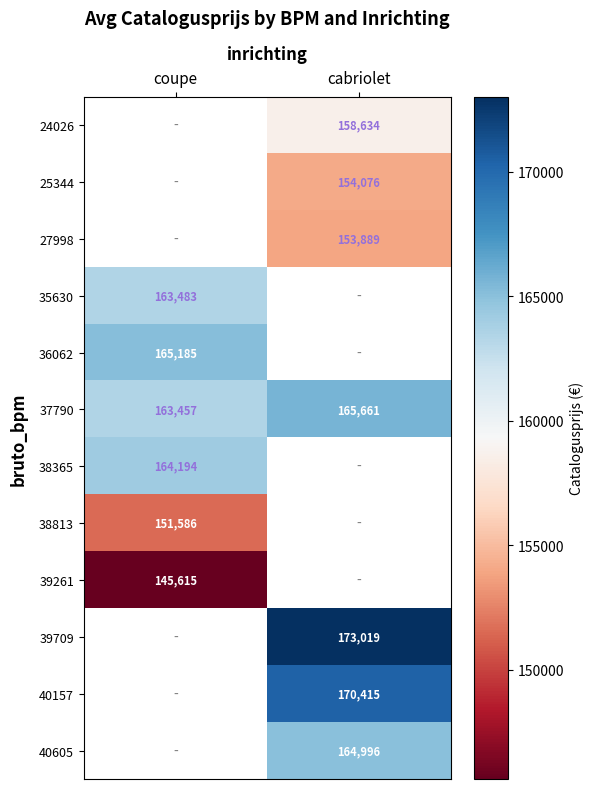

Is it true that 38813 equals 58463 at coupe?

False